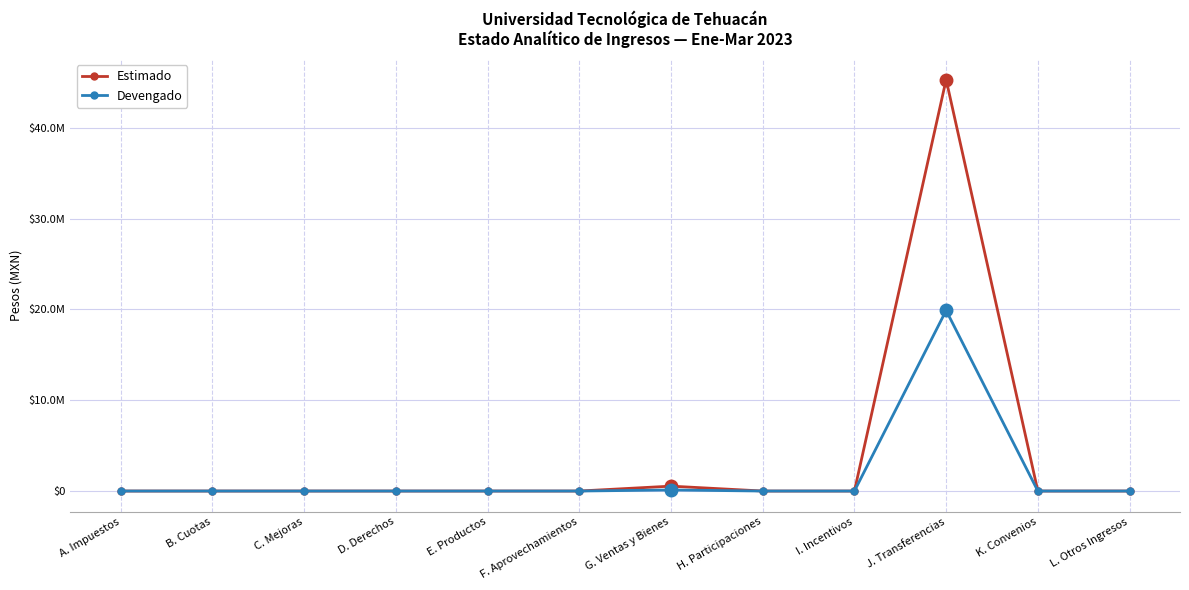

What is the difference between the Estimado values at G. Ventas y Bienes and L. Otros Ingresos?

539245.0